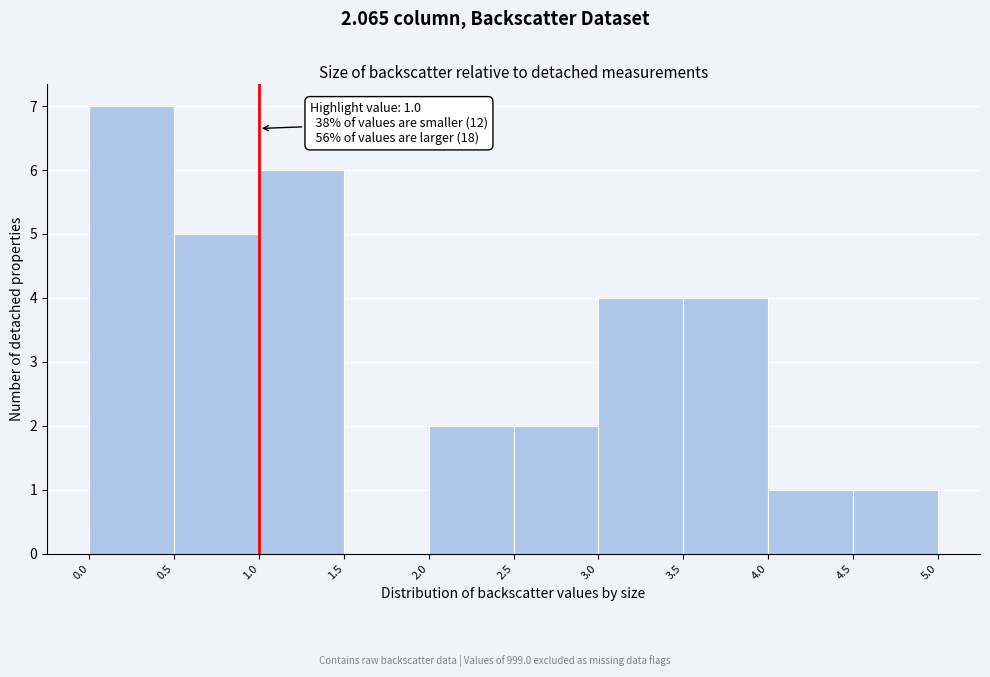

Which range on the x-axis has the tallest bar?

0.0 to 0.5